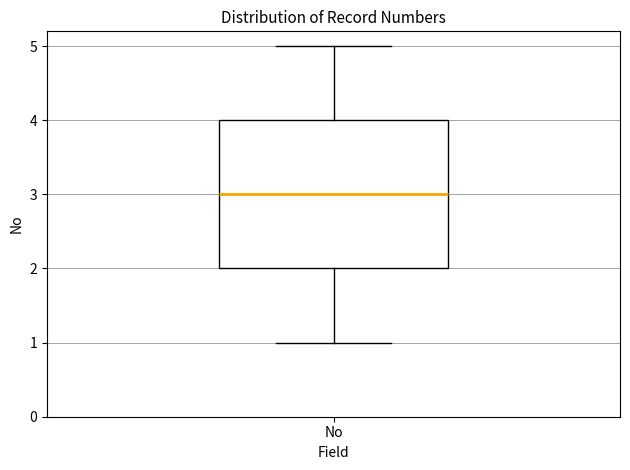

Transcribe this box plot: give where the median line is, the range the box spans, and where the two whiskers end, as read against the y-axis. The values are not printed on the chart, so give them approximately, as read against the axis.

median 3, box 2 to 4, whiskers 1 to 5